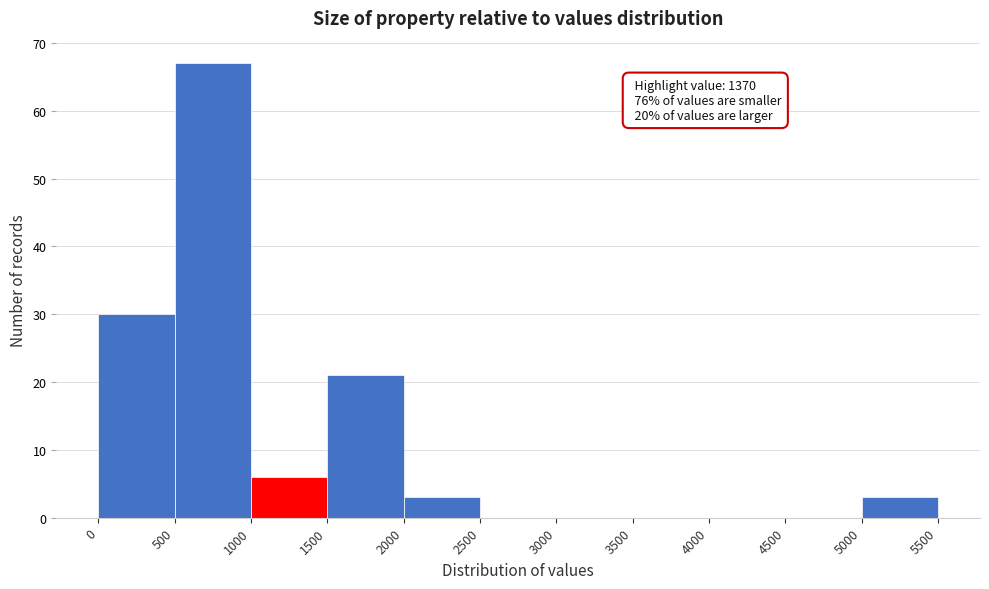

Which range on the x-axis has the tallest bar?

500 to 1000